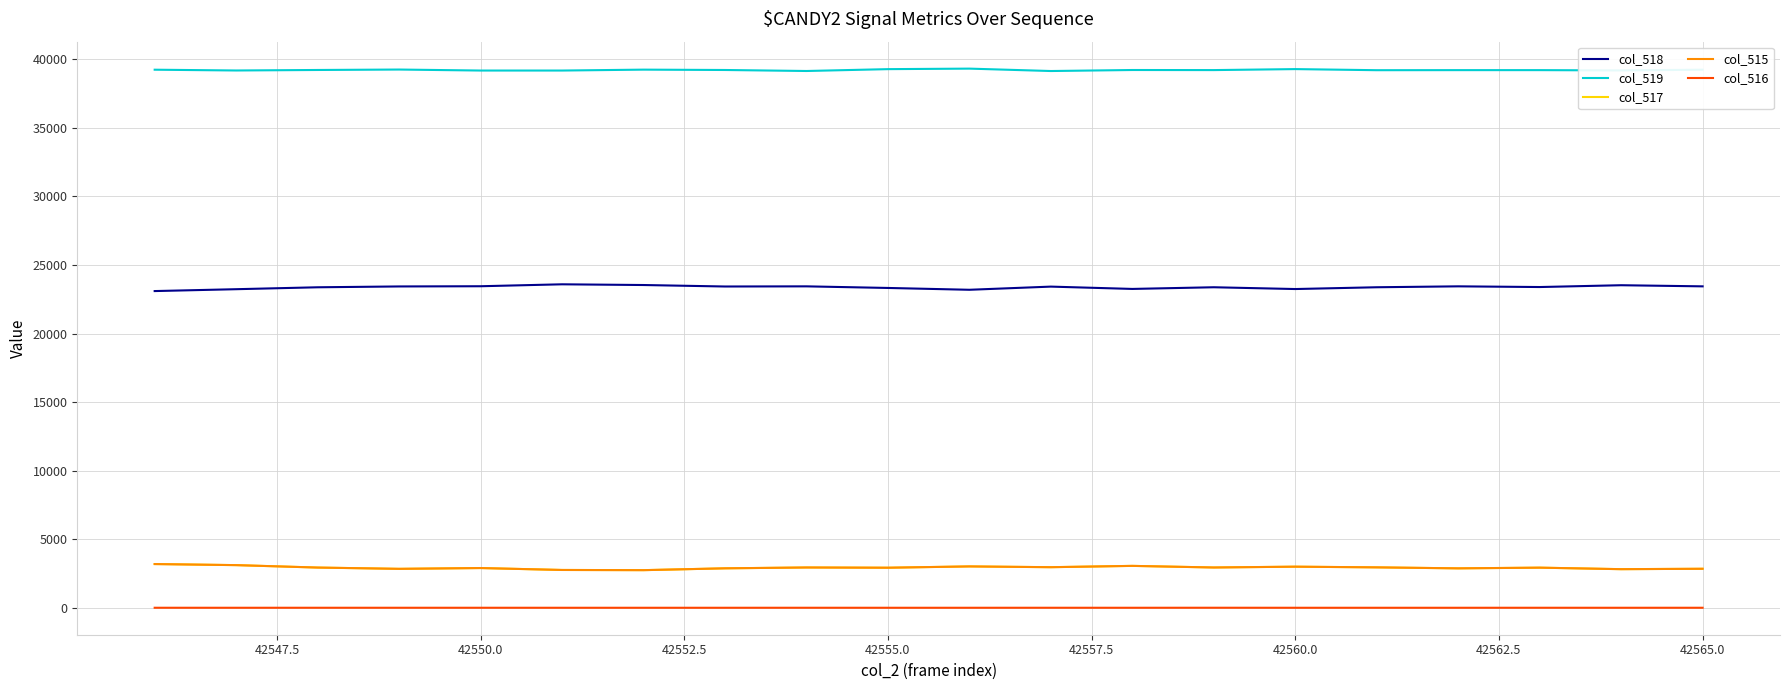

What is the lowest value of the col_518 series?

23100